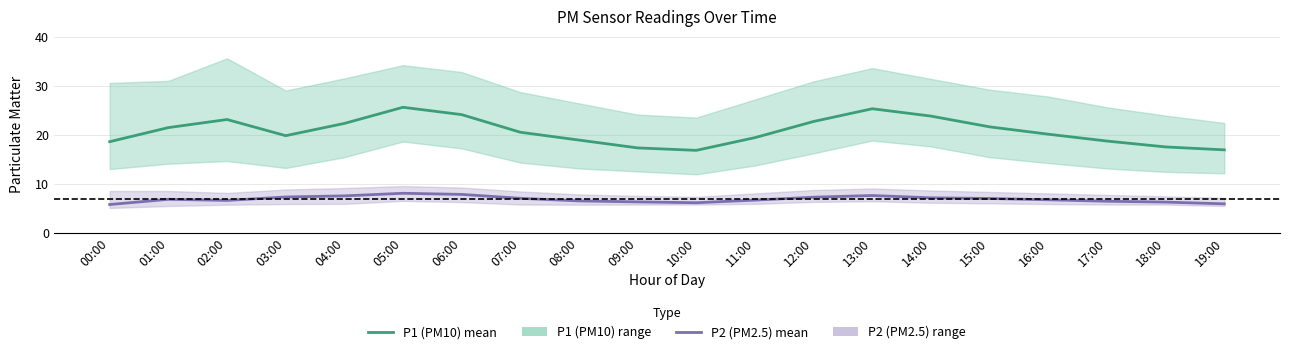

What is the value of the P1 (PM10) mean point at the 20th from the left?

16.9